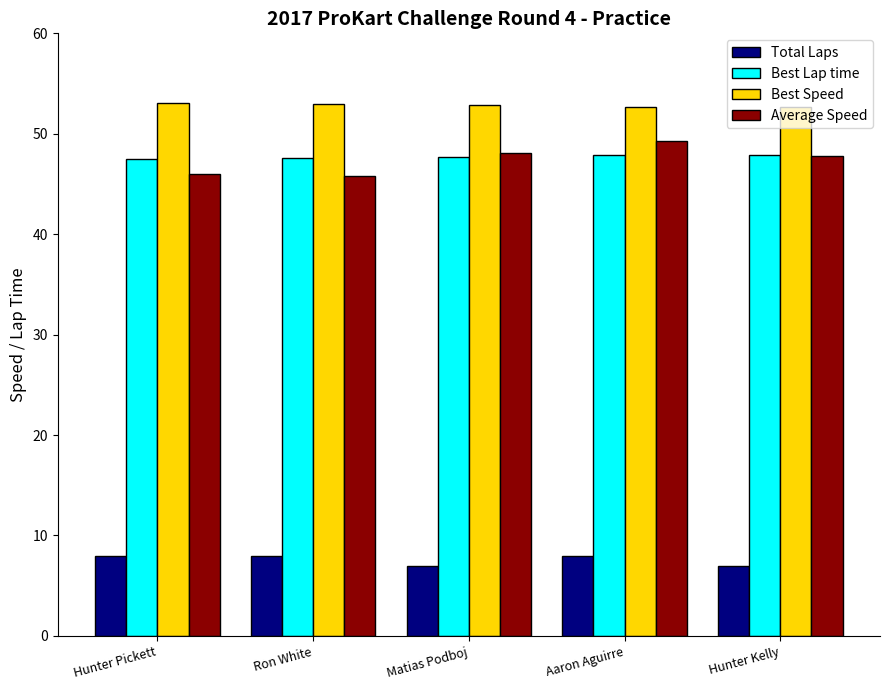

What is the difference between the maximum and minimum values in the Total Laps series?

1.0